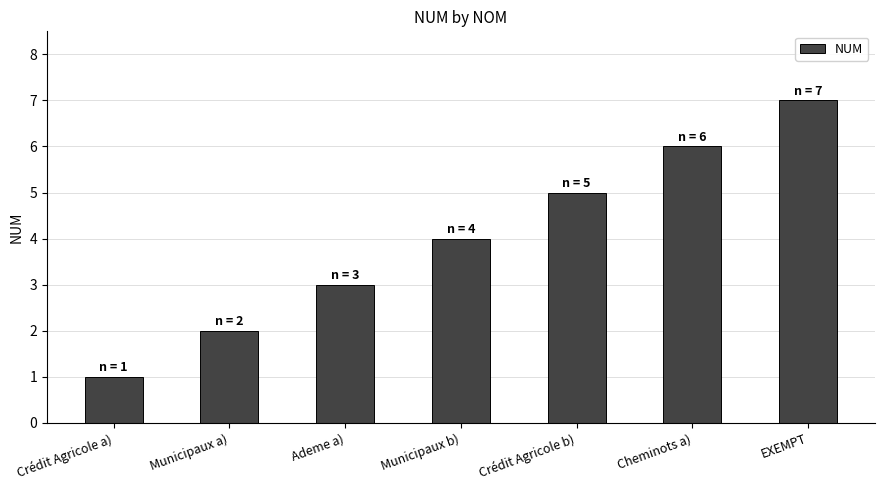

Reading left to right, what are all the values shown in this chart?

Crédit Agricole a)=1	Municipaux a)=2	Ademe a)=3	Municipaux b)=4	Crédit Agricole b)=5	Cheminots a)=6	EXEMPT=7